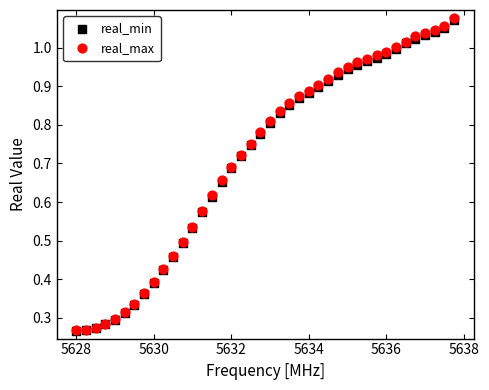

Which series contains the highest Y value?

real_max